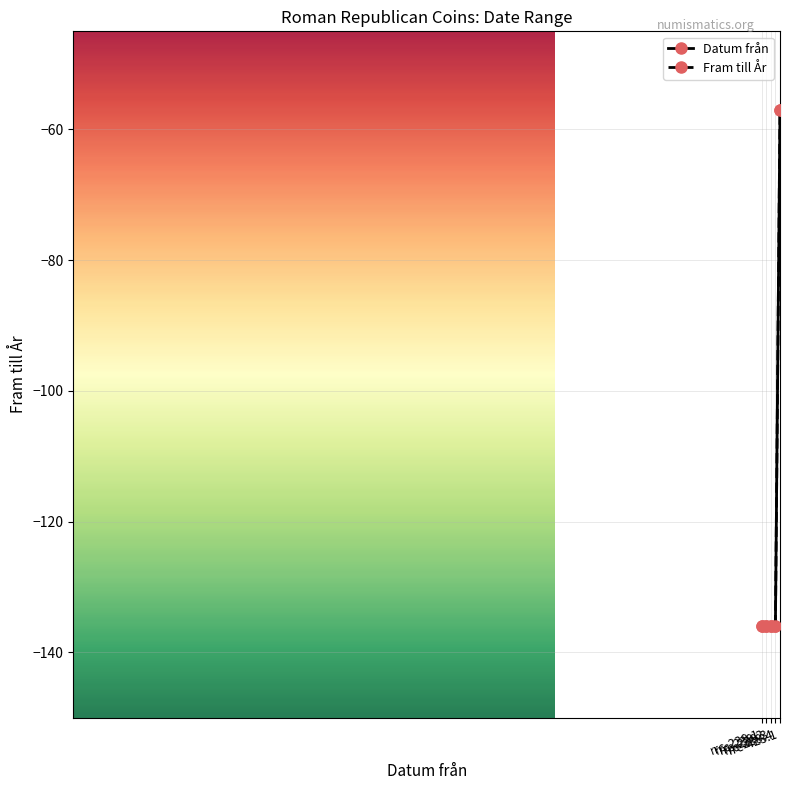

Between rrc-423.1 and rrc-239.3, which is larger?

rrc-423.1